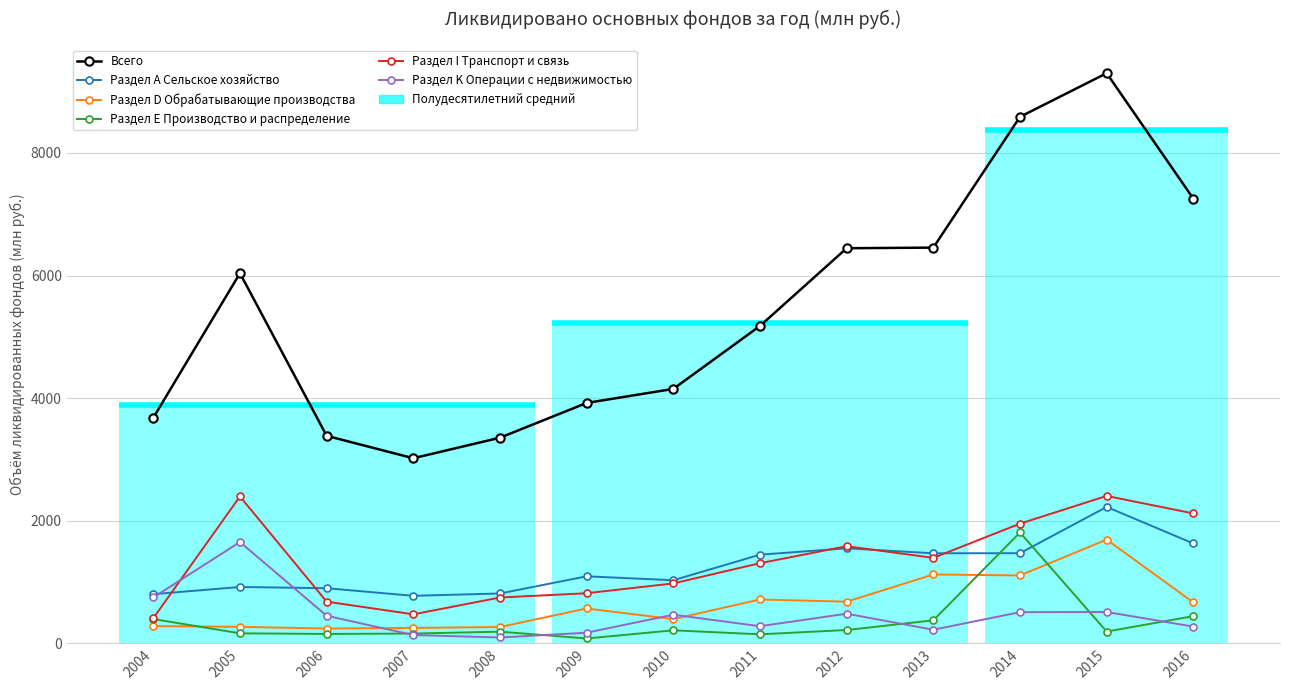

What is the spread (max minus min) of values at 2011?

5030